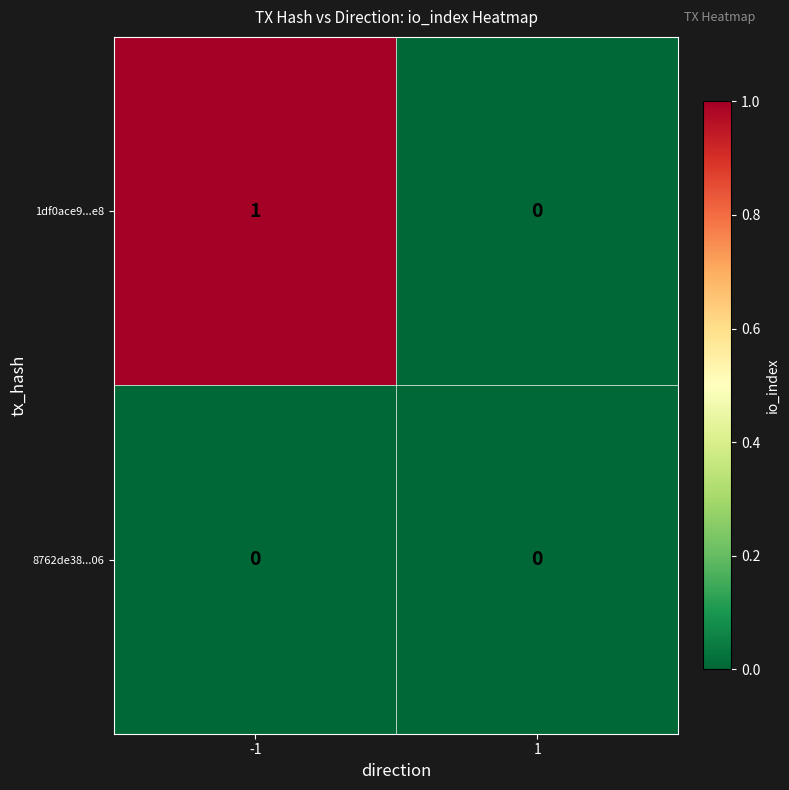

The 8762de38...06 series shows 0 at 1. True or false?

True